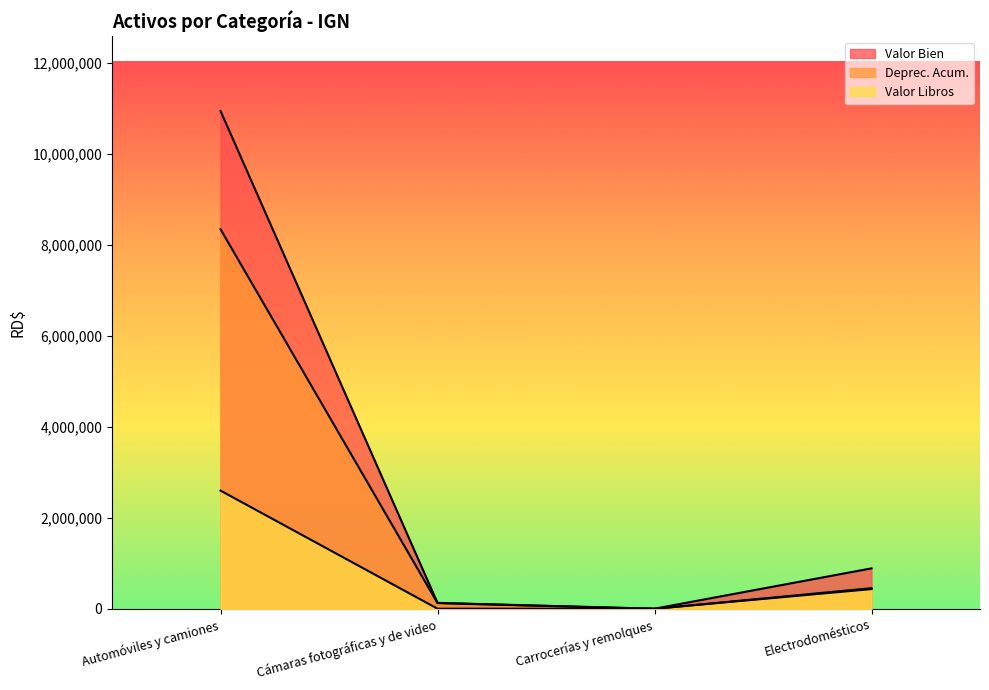

True or false: Valor Bien and Deprec. Acum. cross at least once.

False